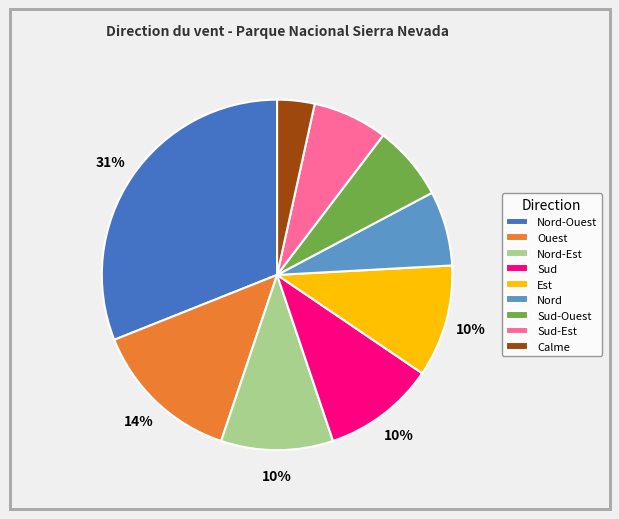

Which has a higher value, Ouest or Nord-Ouest?

Nord-Ouest